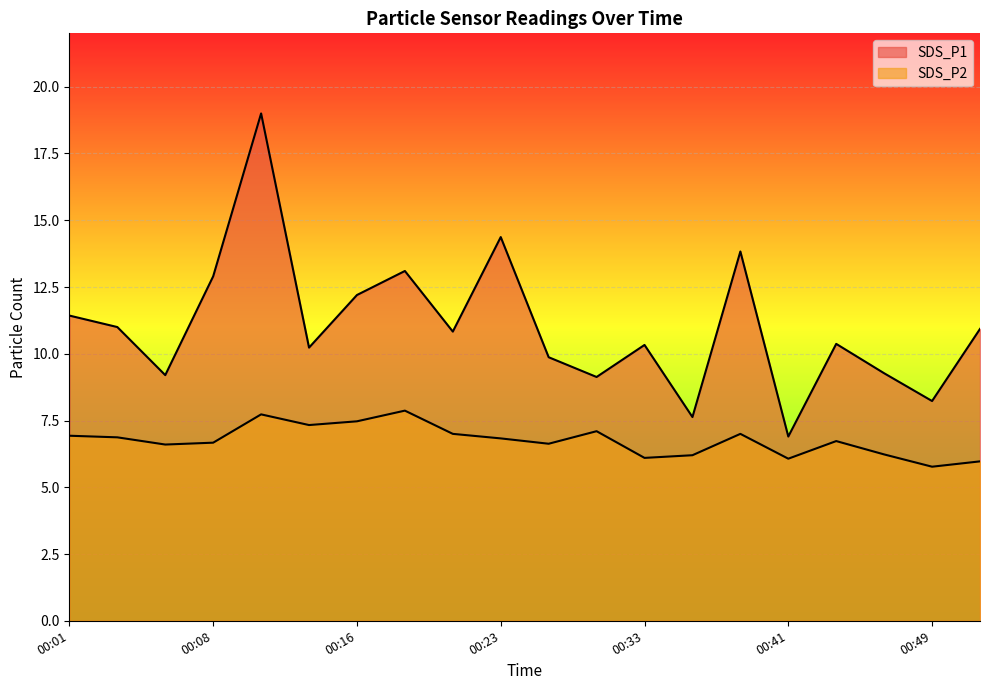

What is the approximate value of SDS_P2 at 00:01?

6.9